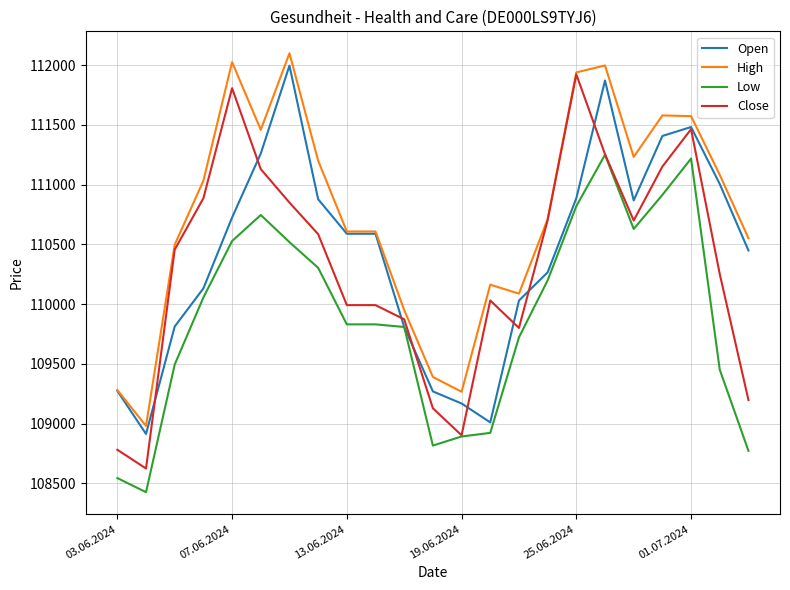

Which series has the widest spread of values?

Close